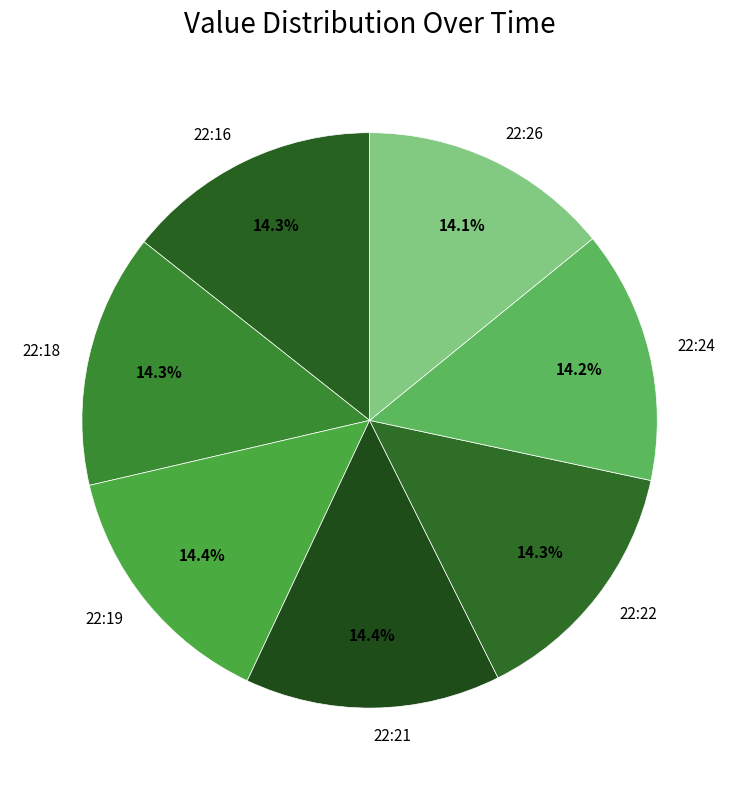

To the nearest percent, what portion does 22:18 represent?

14%